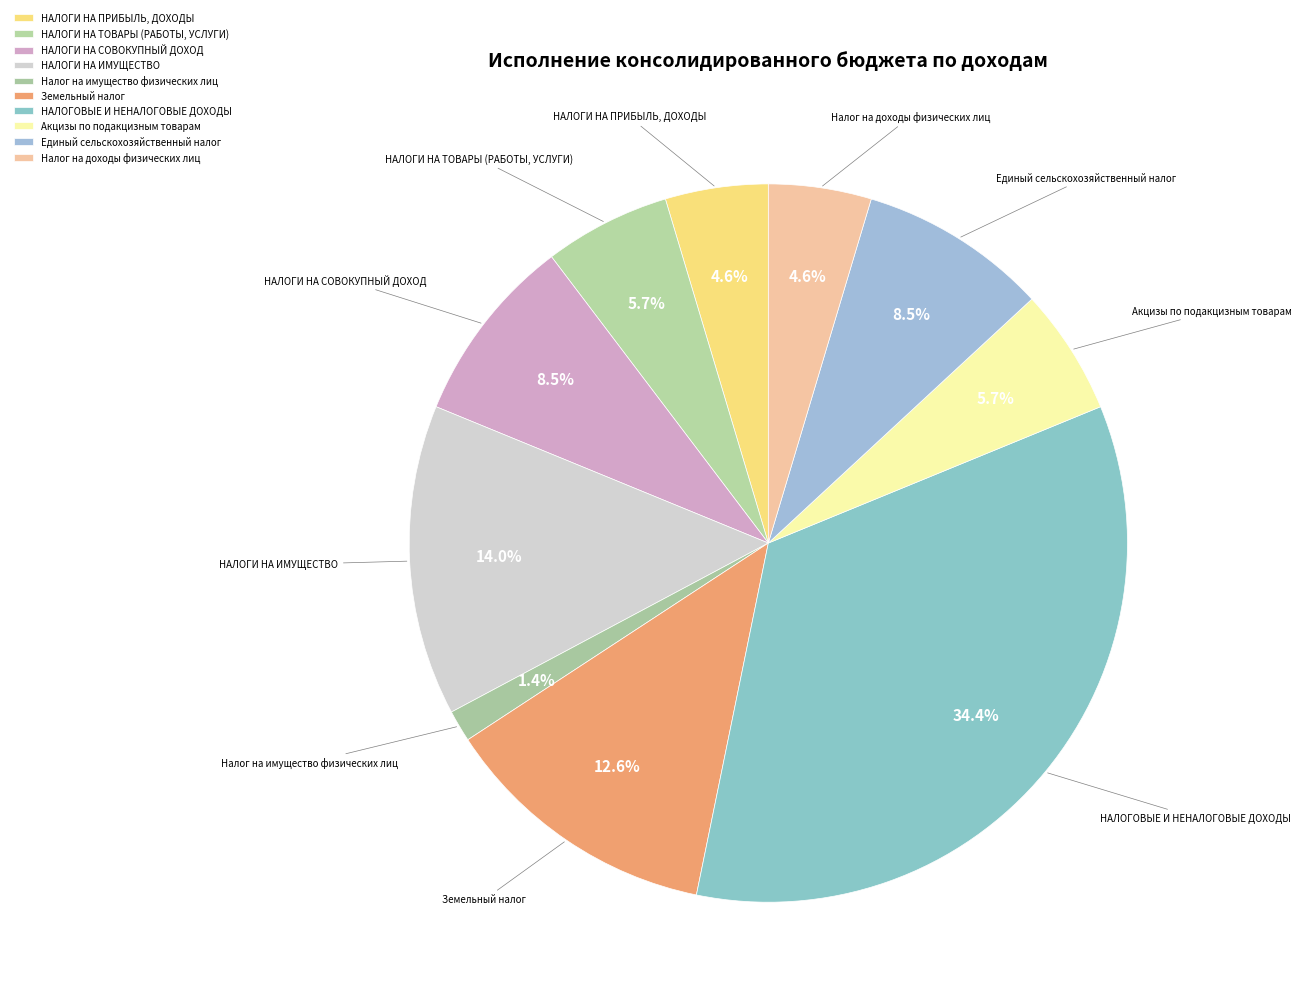

What percentage is the НАЛОГИ НА СОВОКУПНЫЙ ДОХОД slice, to the nearest percent?

8%